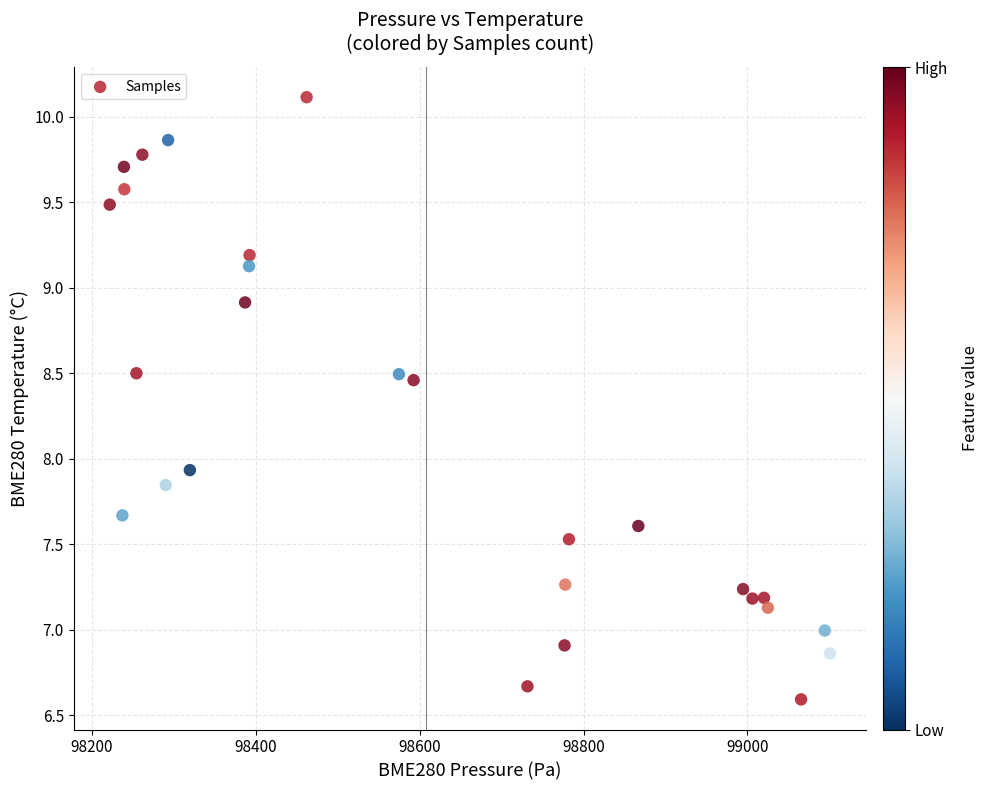

What is the range of Y values (max minus min)?

3.5